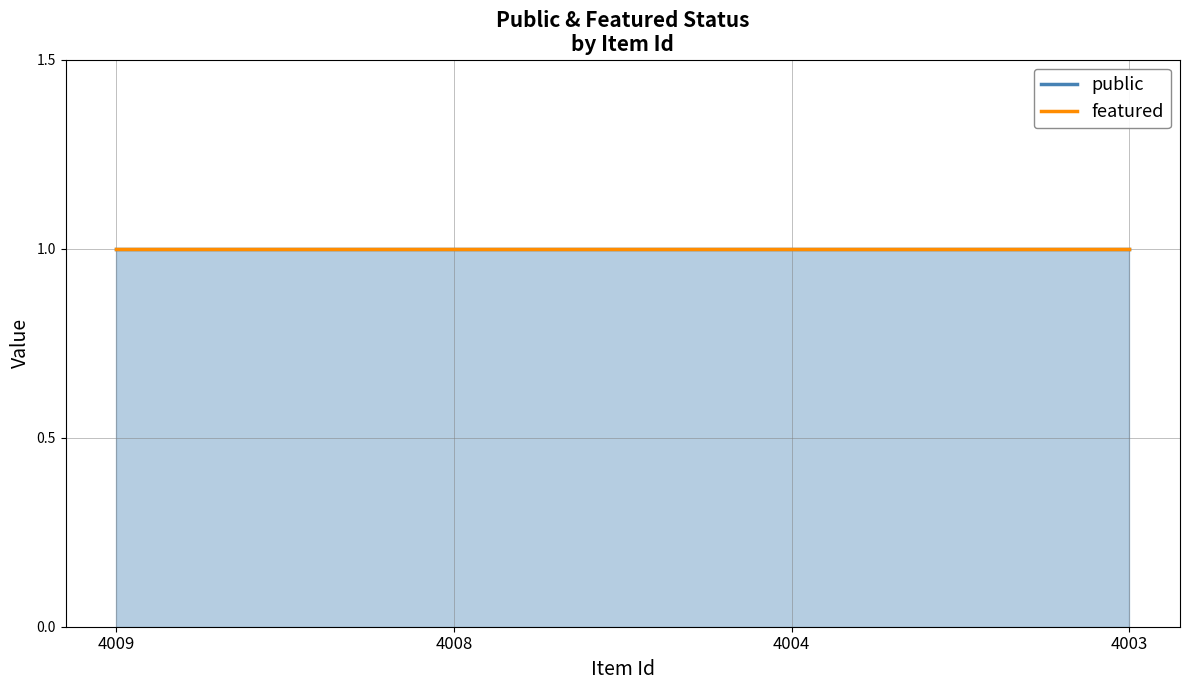

Which series has the largest total across all categories?

public